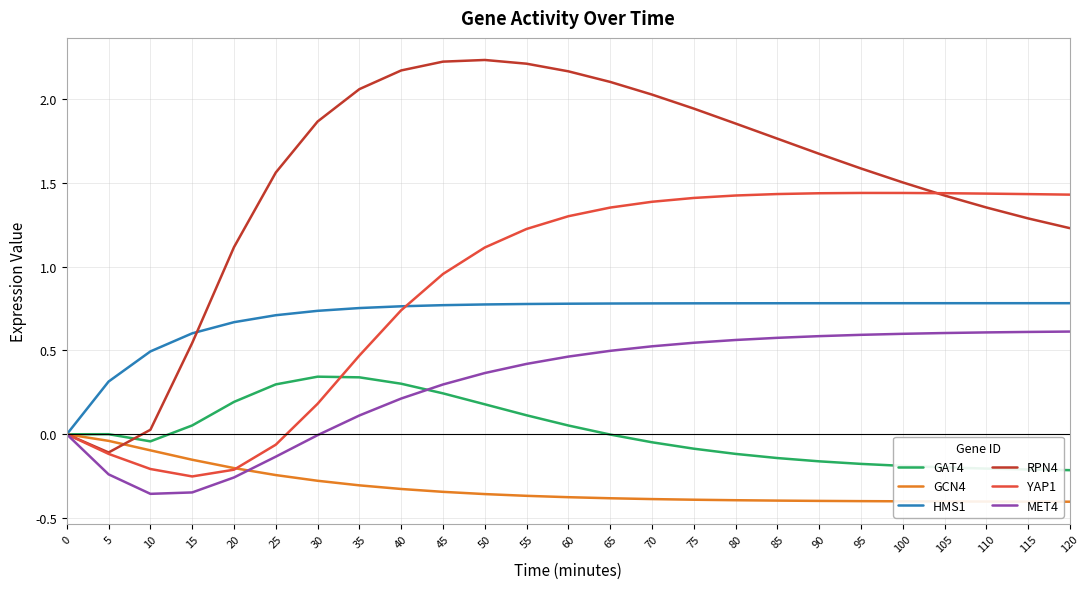

Which series has the largest total across all categories?

RPN4